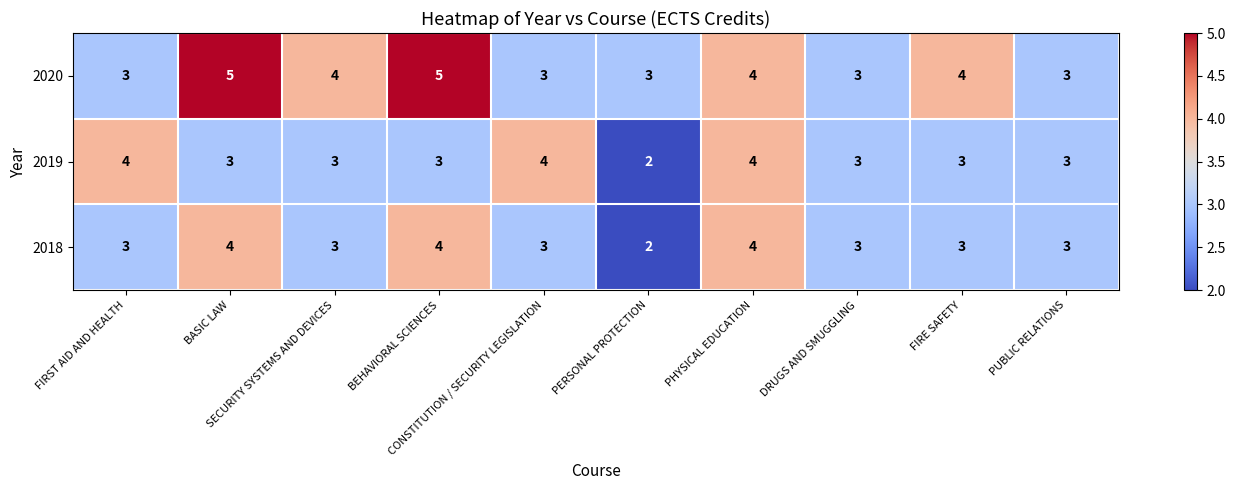

What is the average value of the 2018 series?

3